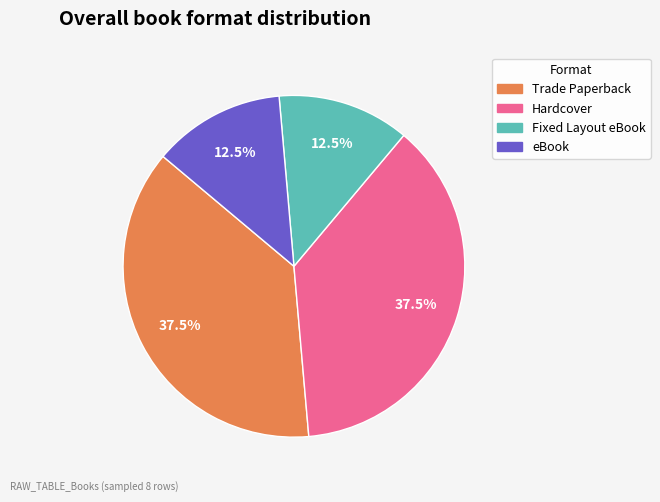

Is eBook the majority of the pie?

No